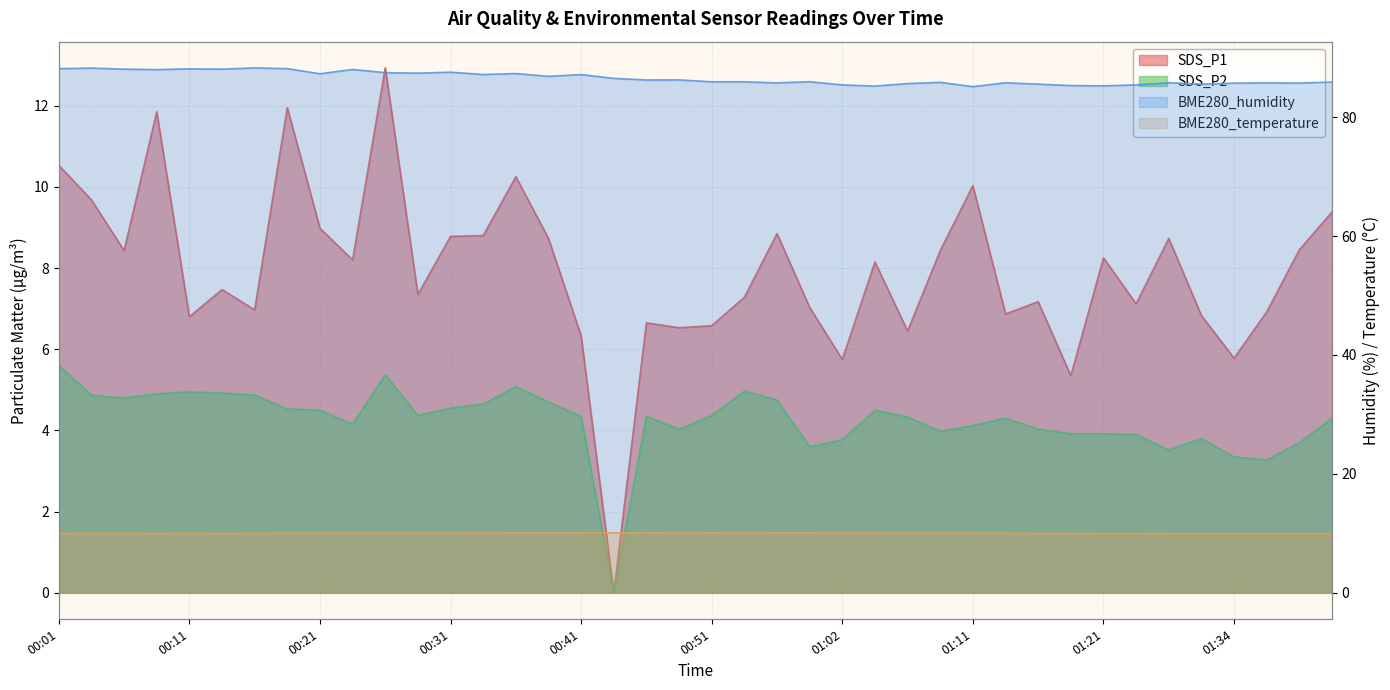

Where is the first local minimum for SDS_P2?

00:06